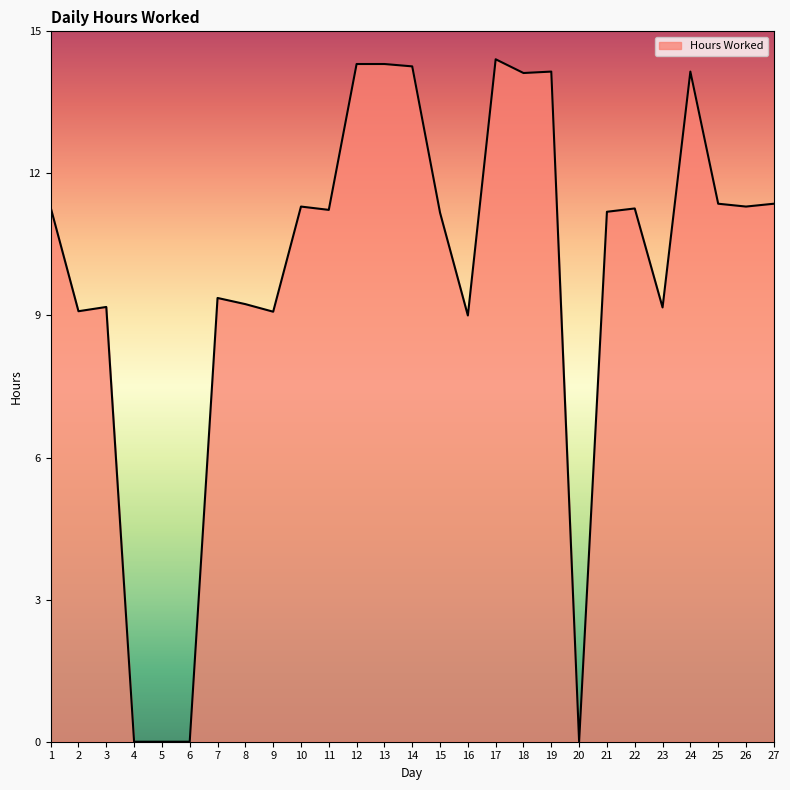

Between 25 and 8, which is larger?

25